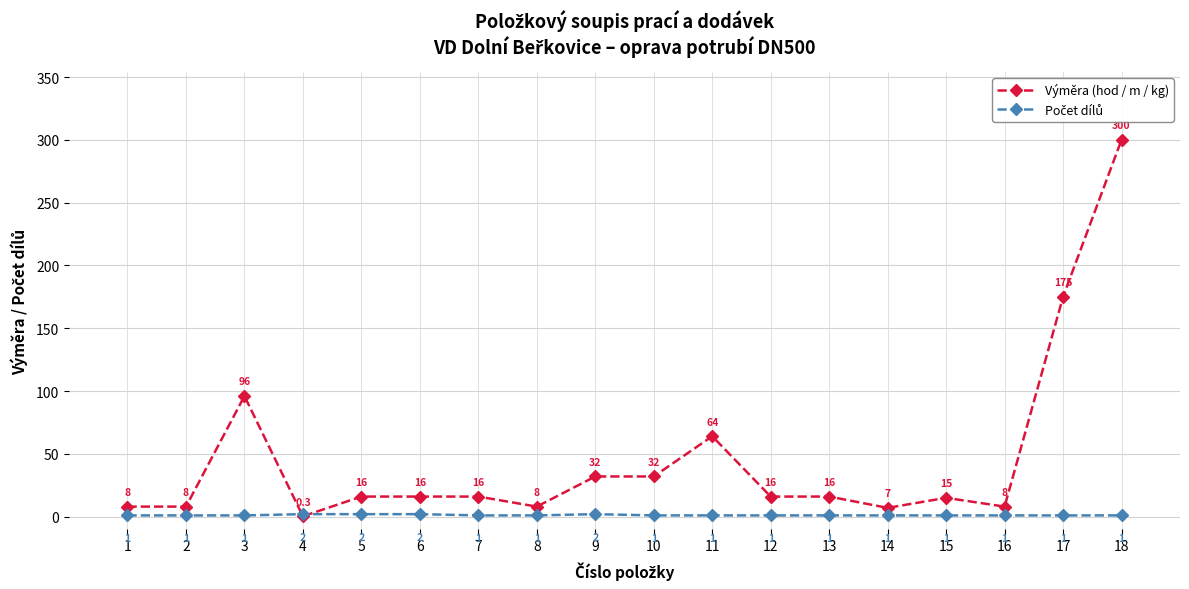

How many data points in Výměra (hod / m / kg) are less than 16?

7